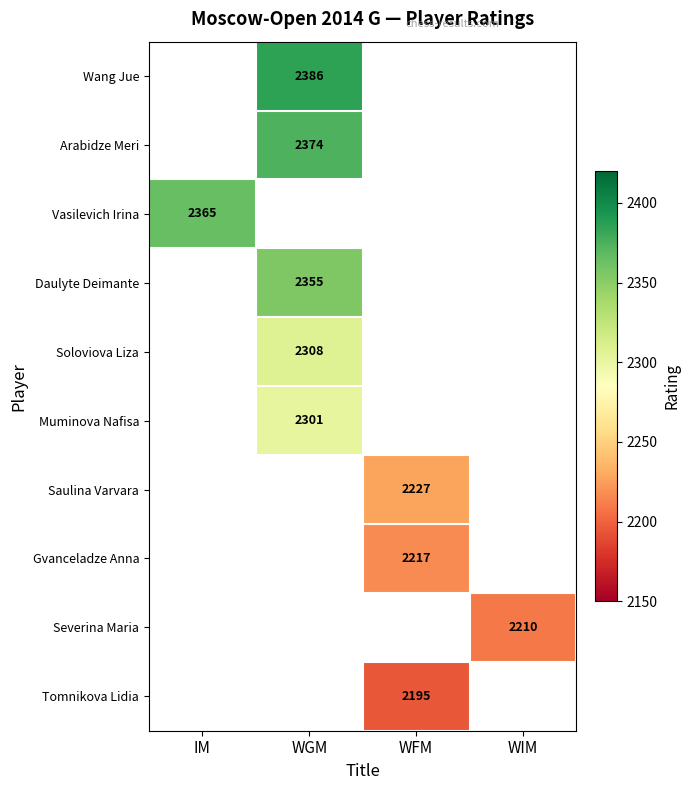

Count the number of data series in this chart.

10